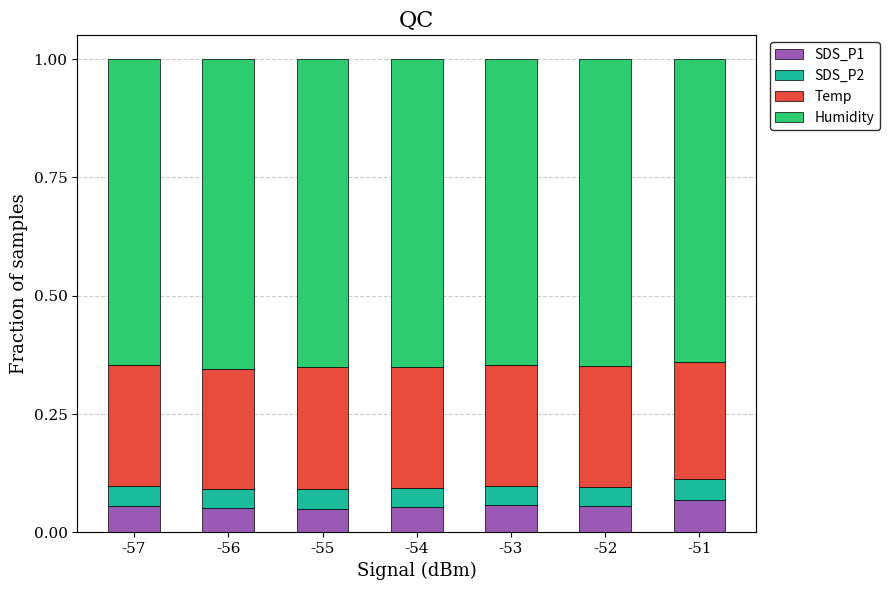

What is the total value across all series at -57?

1.0